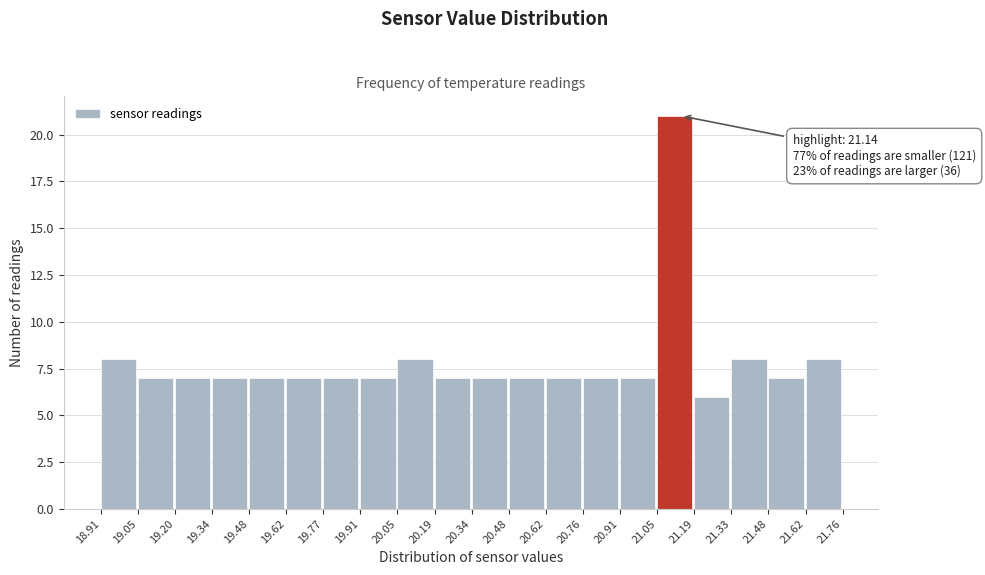

Over which range of the x-axis is the bar tallest?

21.05 to 21.19